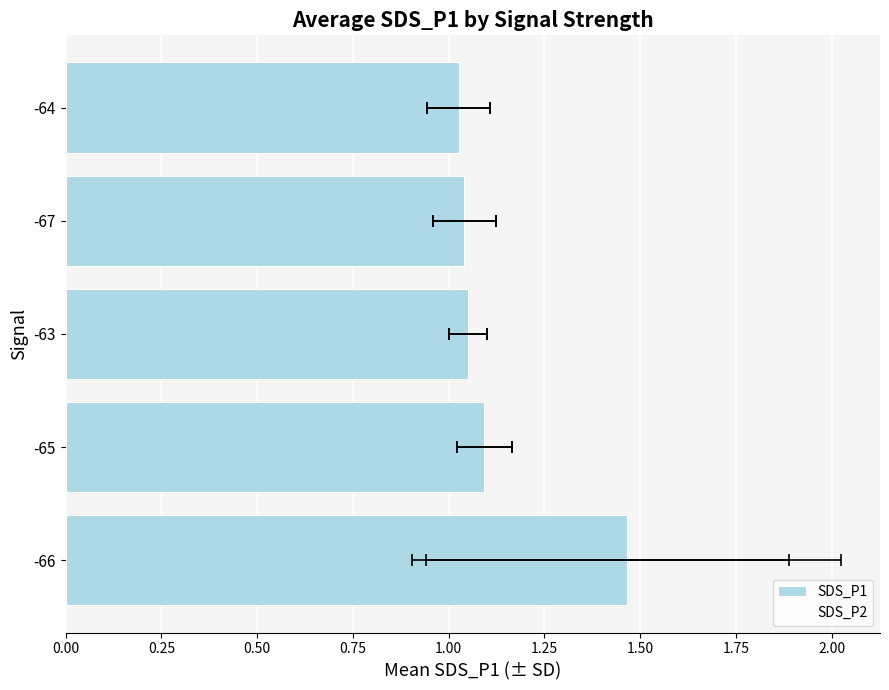

What is the smallest value displayed?

1.0